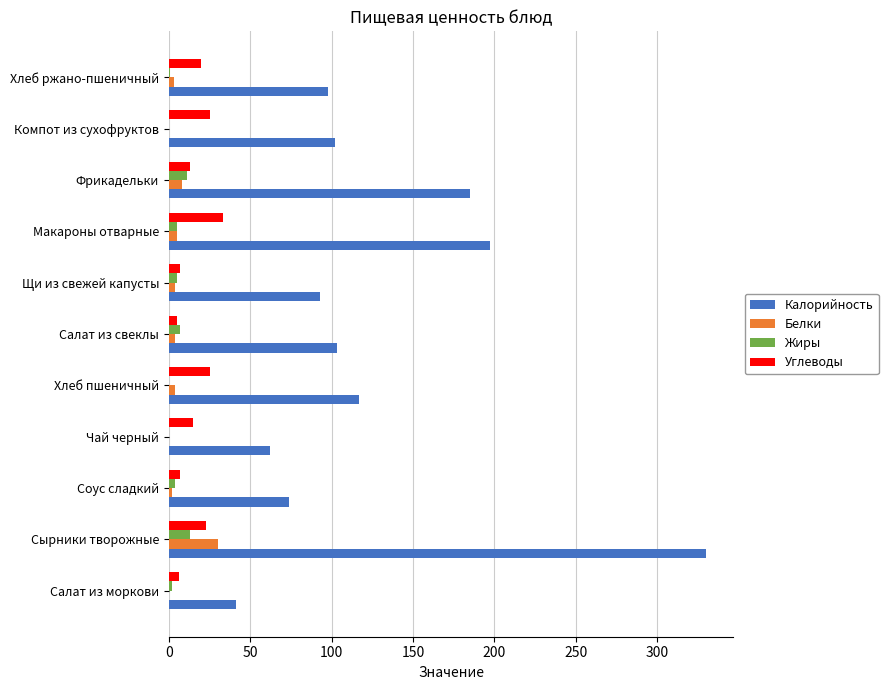

How many distinct data groups are displayed?

4